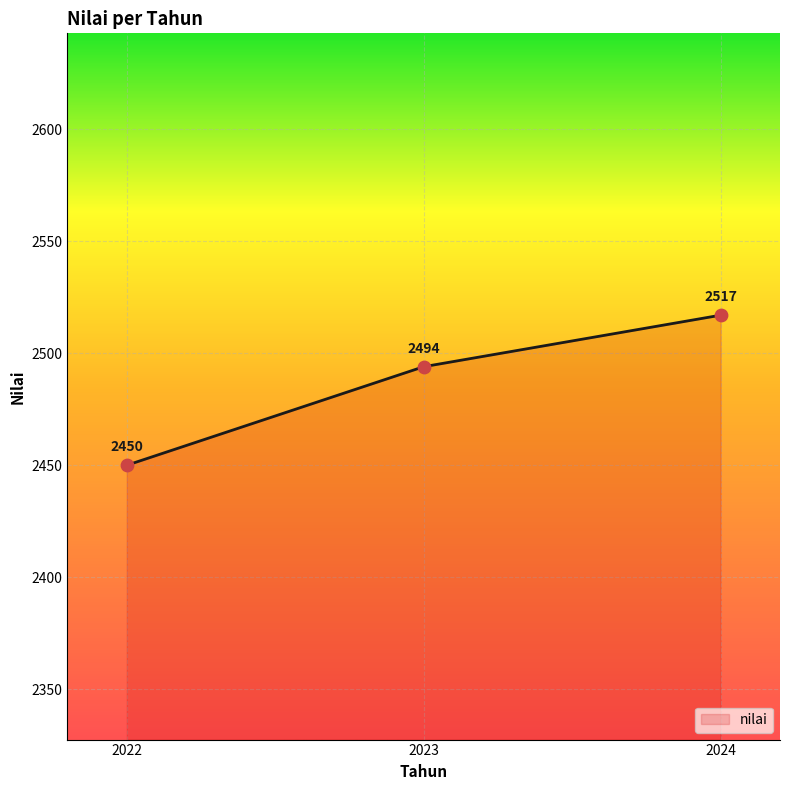

Which has a higher value, 2023 or 2022?

2023